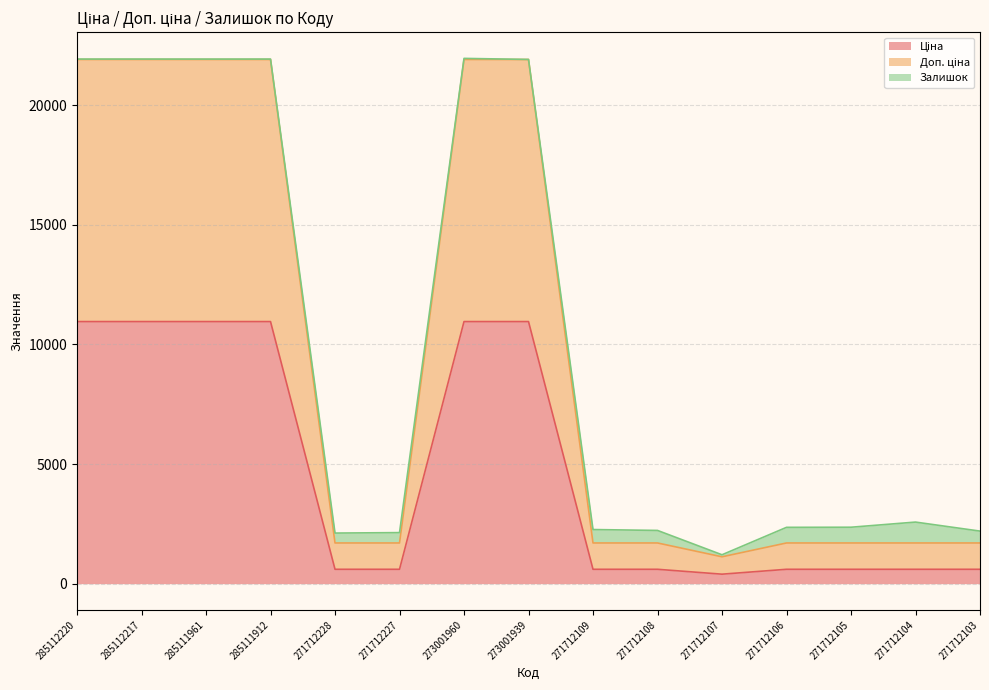

What is the total value across all series at 271712103?

2195.9